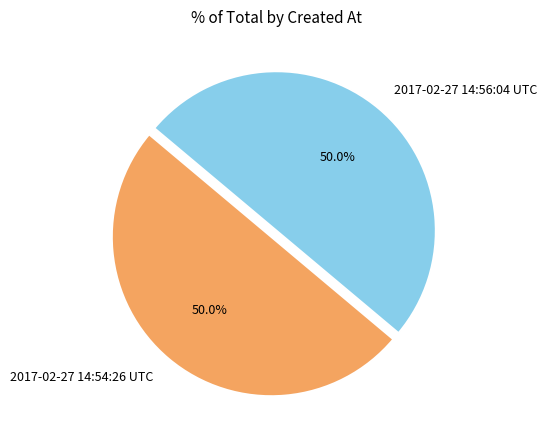

Approximately how many times larger is the value at 2017-02-27 14:56:04 UTC compared to 2017-02-27 14:54:26 UTC?

1.0